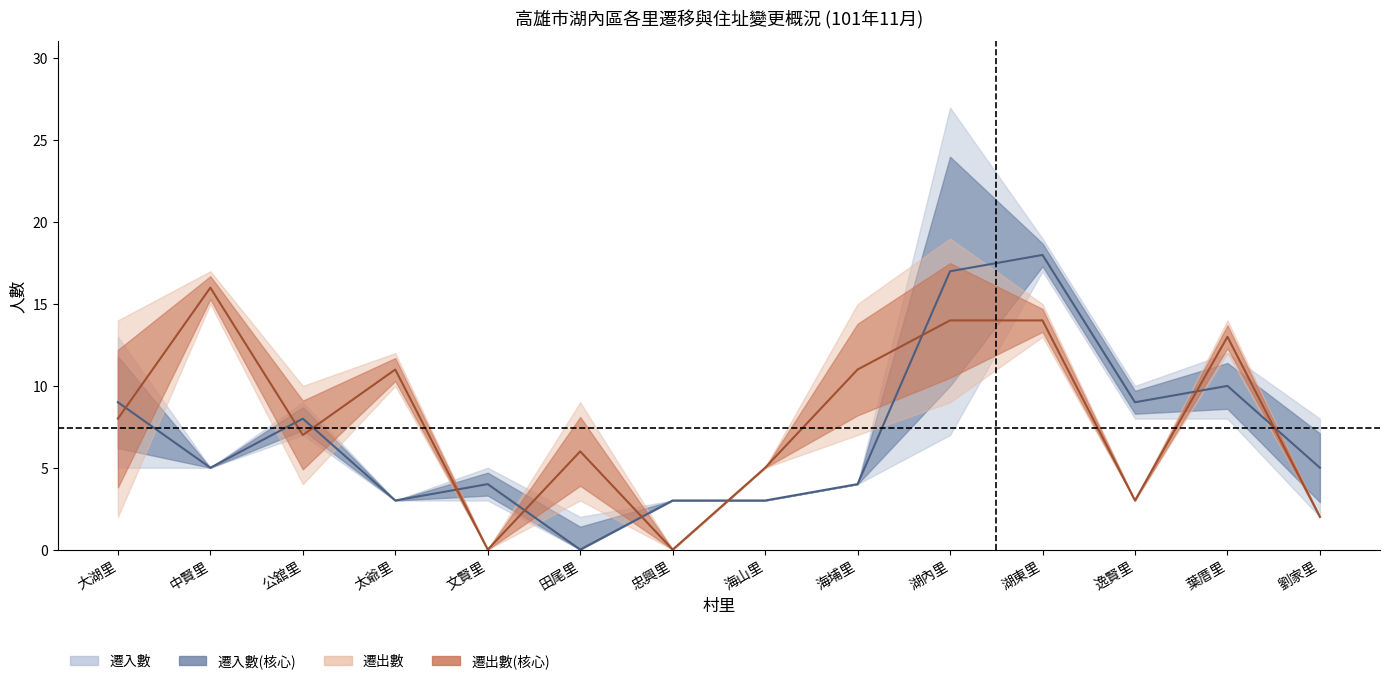

At which category is the sum across all series the highest?

湖東里